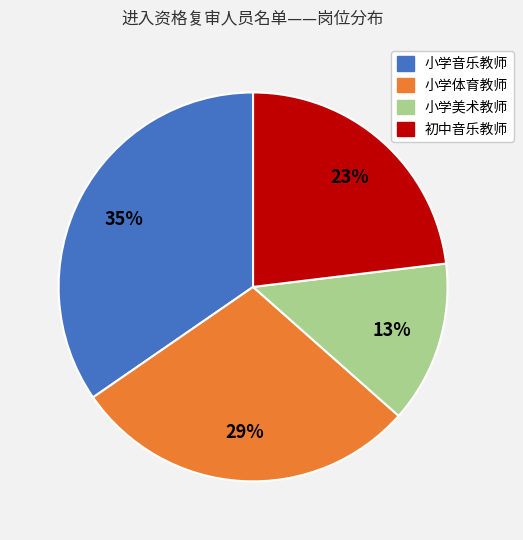

Is the sum of 小学体育教师 and 初中音乐教师 greater than half?

Yes